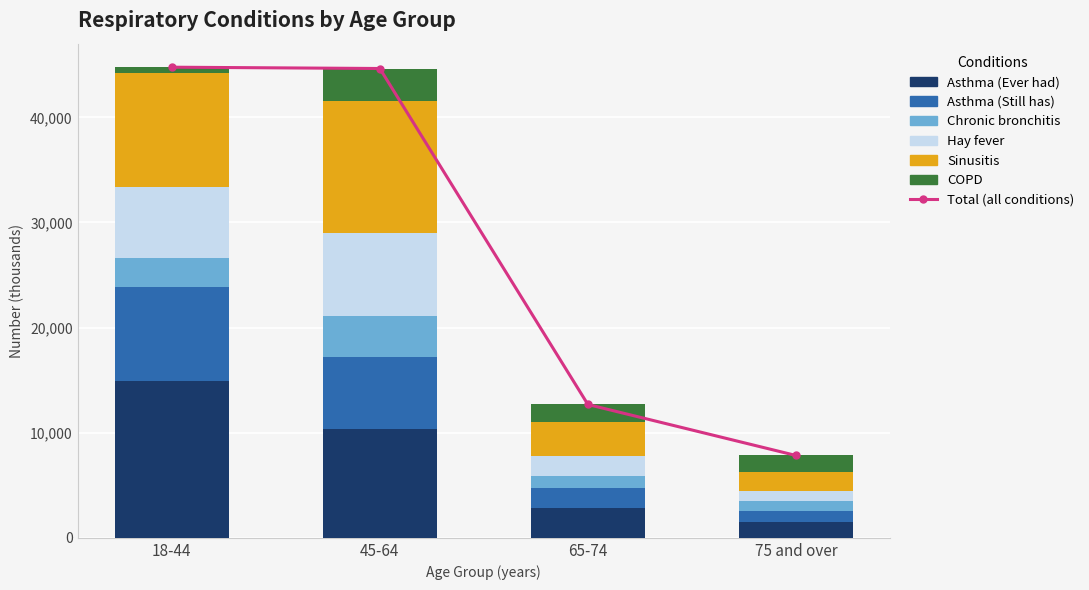

What is the total value across all series at 75 and over?

7833